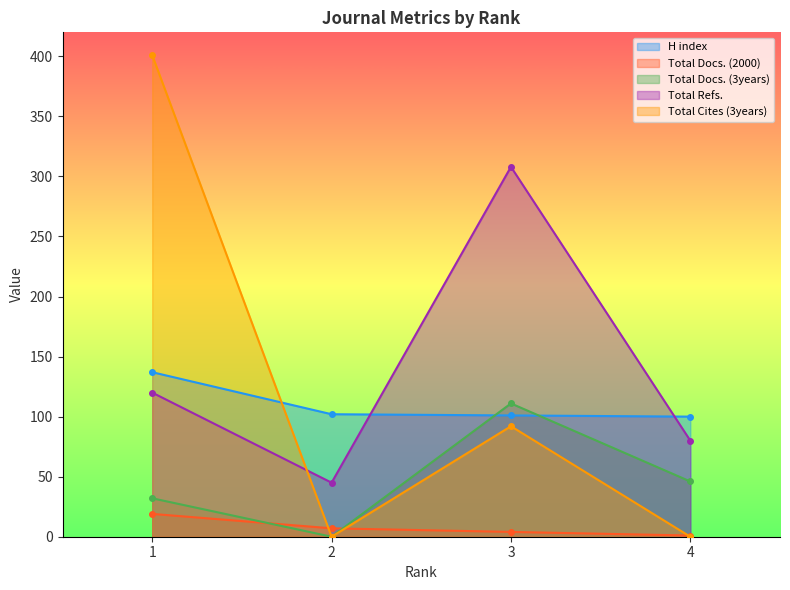

In Total Refs., how many points are lower than both neighbors (excluding endpoints)?

1